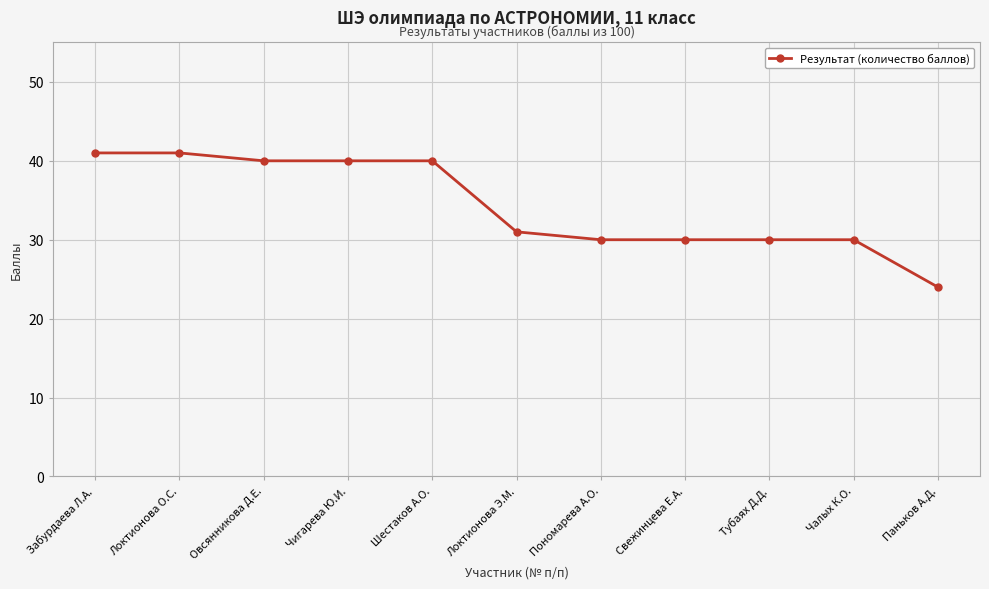

What is the average value?

34